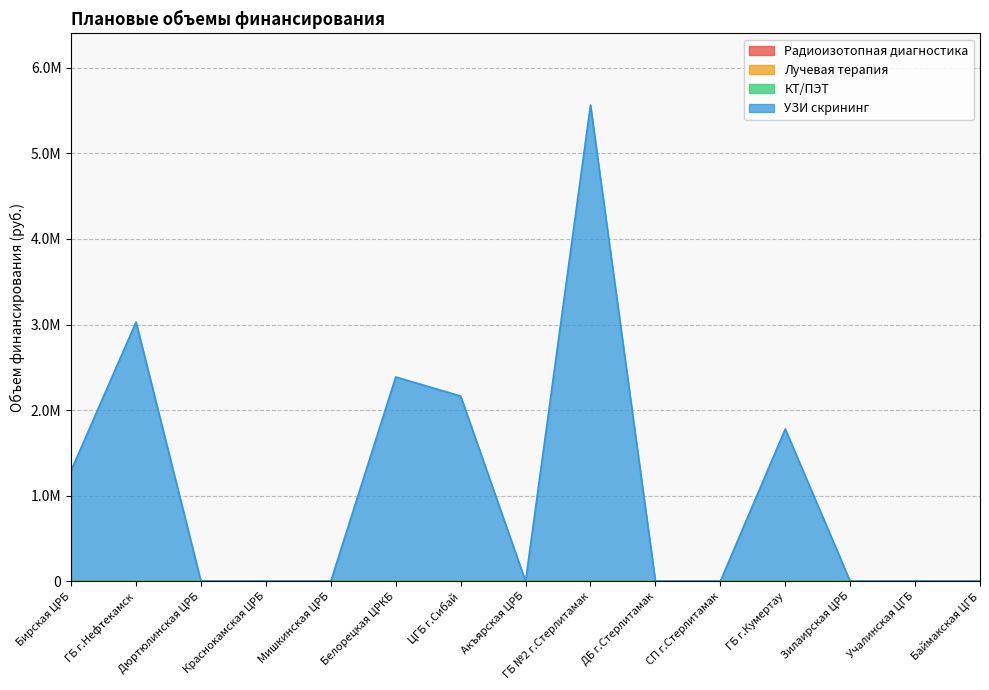

What is the sum of all УЗИ скрининг values?

16219035